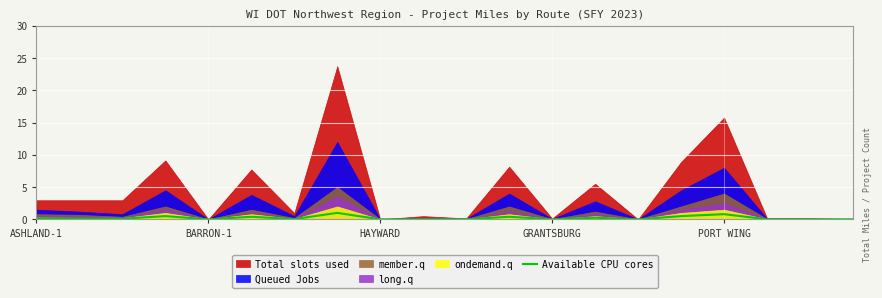

What is the maximum value for Available CPU cores?

1.0